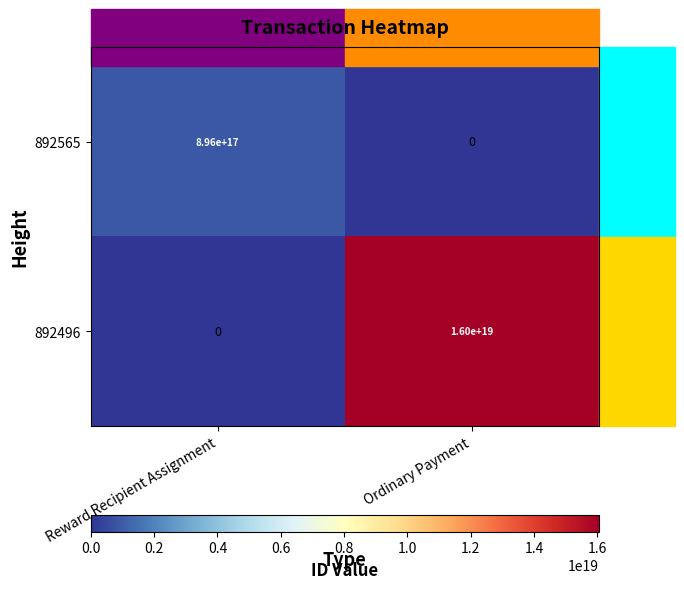

True or false: 892565 has a value of -497822467690909632 at Ordinary Payment.

False